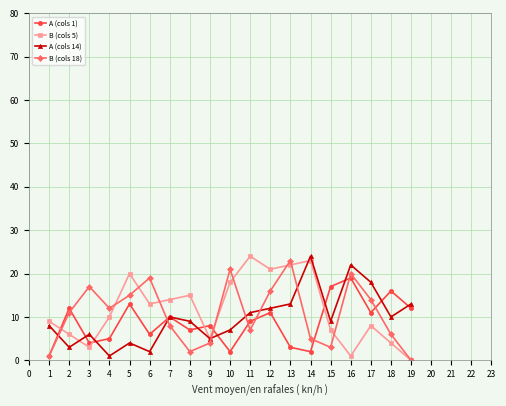

Which series has the widest spread of values?

B (cols 5)